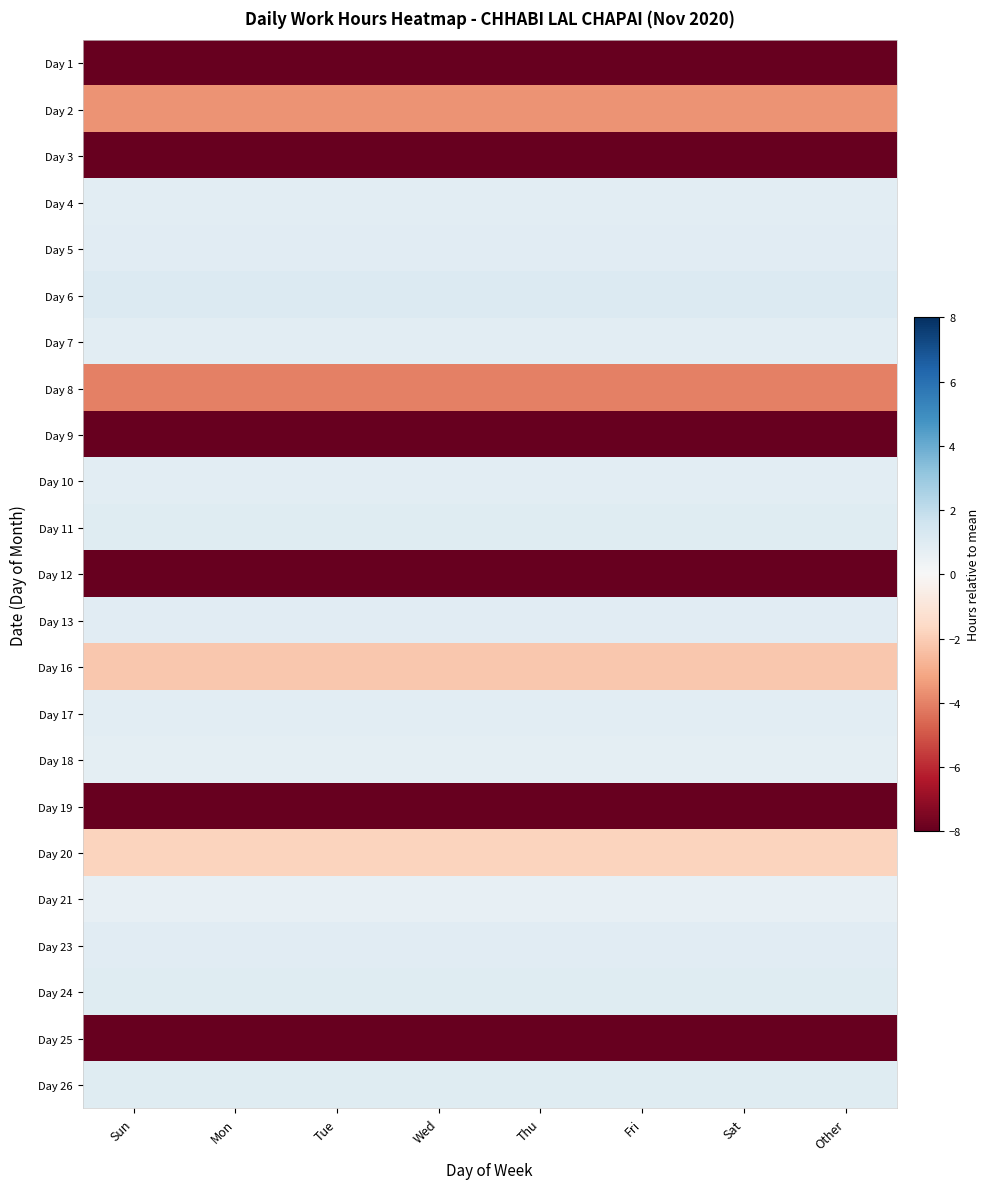

Reading right to left, list all the values displayed in this chart.

Day 1: Other=-13.3	Sat=-13.3	Fri=-13.3	Thu=-13.3	Wed=-13.3	Tue=-13.3	Mon=-13.3	Sun=-13.3
Day 2: Other=-3.6	Sat=-3.6	Fri=-3.6	Thu=-3.6	Wed=-3.6	Tue=-3.6	Mon=-3.6	Sun=-3.6
Day 3: Other=-13.3	Sat=-13.3	Fri=-13.3	Thu=-13.3	Wed=-13.3	Tue=-13.3	Mon=-13.3	Sun=-13.3
Day 4: Other=0.9	Sat=0.9	Fri=0.9	Thu=0.9	Wed=0.9	Tue=0.9	Mon=0.9	Sun=0.9
Day 5: Other=0.9	Sat=0.9	Fri=0.9	Thu=0.9	Wed=0.9	Tue=0.9	Mon=0.9	Sun=0.9
Day 6: Other=1.1	Sat=1.1	Fri=1.1	Thu=1.1	Wed=1.1	Tue=1.1	Mon=1.1	Sun=1.1
Day 7: Other=0.9	Sat=0.9	Fri=0.9	Thu=0.9	Wed=0.9	Tue=0.9	Mon=0.9	Sun=0.9
Day 8: Other=-4.0	Sat=-4.0	Fri=-4.0	Thu=-4.0	Wed=-4.0	Tue=-4.0	Mon=-4.0	Sun=-4.0
Day 9: Other=-13.3	Sat=-13.3	Fri=-13.3	Thu=-13.3	Wed=-13.3	Tue=-13.3	Mon=-13.3	Sun=-13.3
Day 10: Other=0.9	Sat=0.9	Fri=0.9	Thu=0.9	Wed=0.9	Tue=0.9	Mon=0.9	Sun=0.9
Day 11: Other=1.0	Sat=1.0	Fri=1.0	Thu=1.0	Wed=1.0	Tue=1.0	Mon=1.0	Sun=1.0
Day 12: Other=-13.3	Sat=-13.3	Fri=-13.3	Thu=-13.3	Wed=-13.3	Tue=-13.3	Mon=-13.3	Sun=-13.3
Day 13: Other=0.9	Sat=0.9	Fri=0.9	Thu=0.9	Wed=0.9	Tue=0.9	Mon=0.9	Sun=0.9
Day 16: Other=-2.2	Sat=-2.2	Fri=-2.2	Thu=-2.2	Wed=-2.2	Tue=-2.2	Mon=-2.2	Sun=-2.2
Day 17: Other=0.8	Sat=0.8	Fri=0.8	Thu=0.8	Wed=0.8	Tue=0.8	Mon=0.8	Sun=0.8
Day 18: Other=0.8	Sat=0.8	Fri=0.8	Thu=0.8	Wed=0.8	Tue=0.8	Mon=0.8	Sun=0.8
Day 19: Other=-13.3	Sat=-13.3	Fri=-13.3	Thu=-13.3	Wed=-13.3	Tue=-13.3	Mon=-13.3	Sun=-13.3
Day 20: Other=-1.8	Sat=-1.8	Fri=-1.8	Thu=-1.8	Wed=-1.8	Tue=-1.8	Mon=-1.8	Sun=-1.8
Day 21: Other=0.7	Sat=0.7	Fri=0.7	Thu=0.7	Wed=0.7	Tue=0.7	Mon=0.7	Sun=0.7
Day 23: Other=0.9	Sat=0.9	Fri=0.9	Thu=0.9	Wed=0.9	Tue=0.9	Mon=0.9	Sun=0.9
Day 24: Other=1.0	Sat=1.0	Fri=1.0	Thu=1.0	Wed=1.0	Tue=1.0	Mon=1.0	Sun=1.0
Day 25: Other=-13.3	Sat=-13.3	Fri=-13.3	Thu=-13.3	Wed=-13.3	Tue=-13.3	Mon=-13.3	Sun=-13.3
Day 26: Other=0.9	Sat=0.9	Fri=0.9	Thu=0.9	Wed=0.9	Tue=0.9	Mon=0.9	Sun=0.9